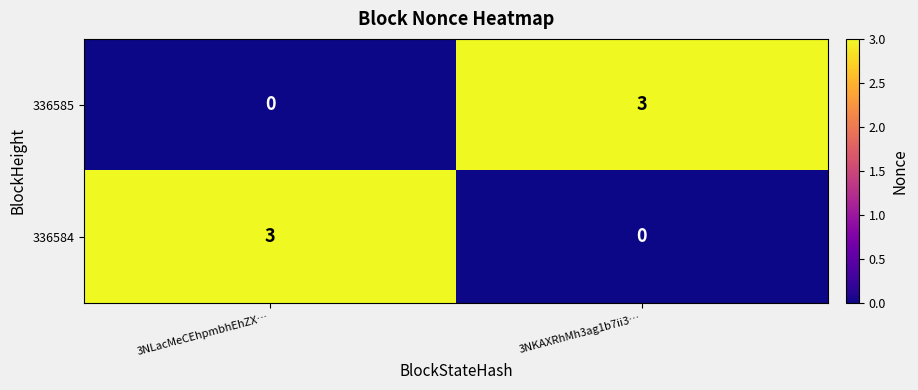

What is the spread (max minus min) of values at 3NKAXRhMh3ag1b7ii3…?

3